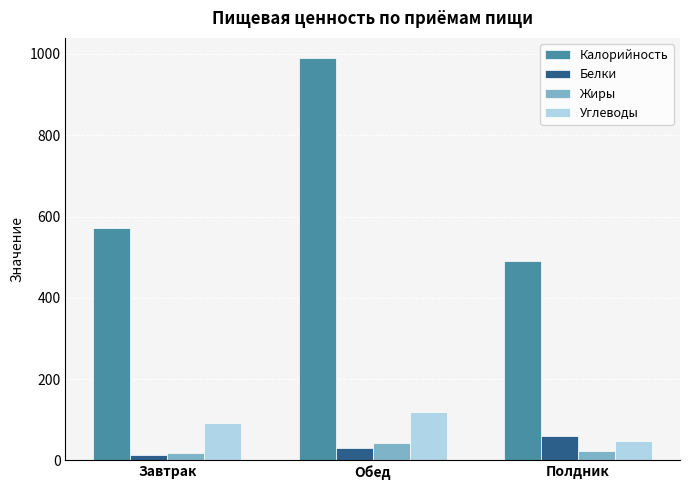

Where is Белки nearest to the value 36?

Обед